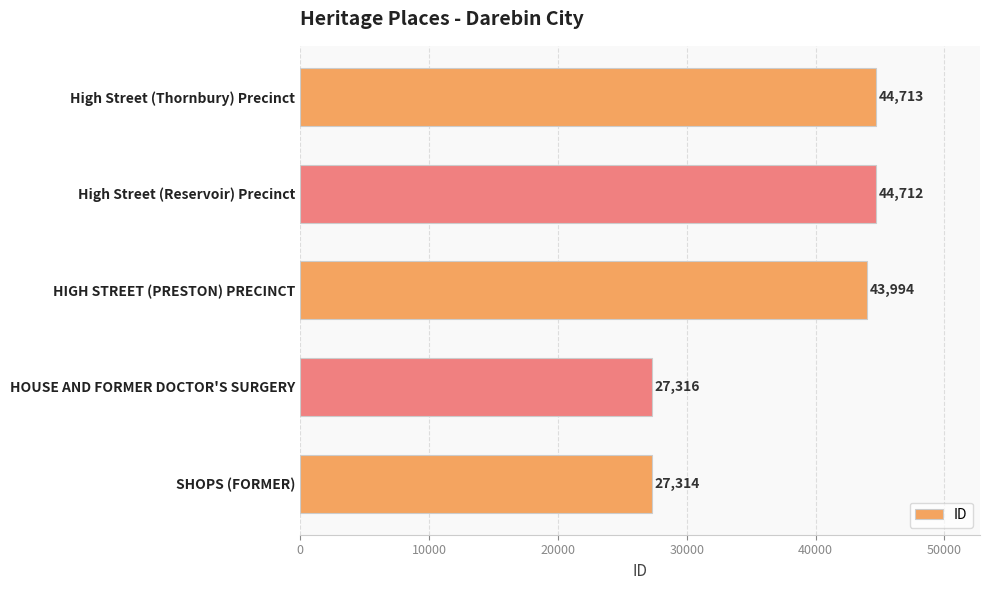

What is the change in value from HIGH STREET (PRESTON) PRECINCT to High Street (Reservoir) Precinct?

+718